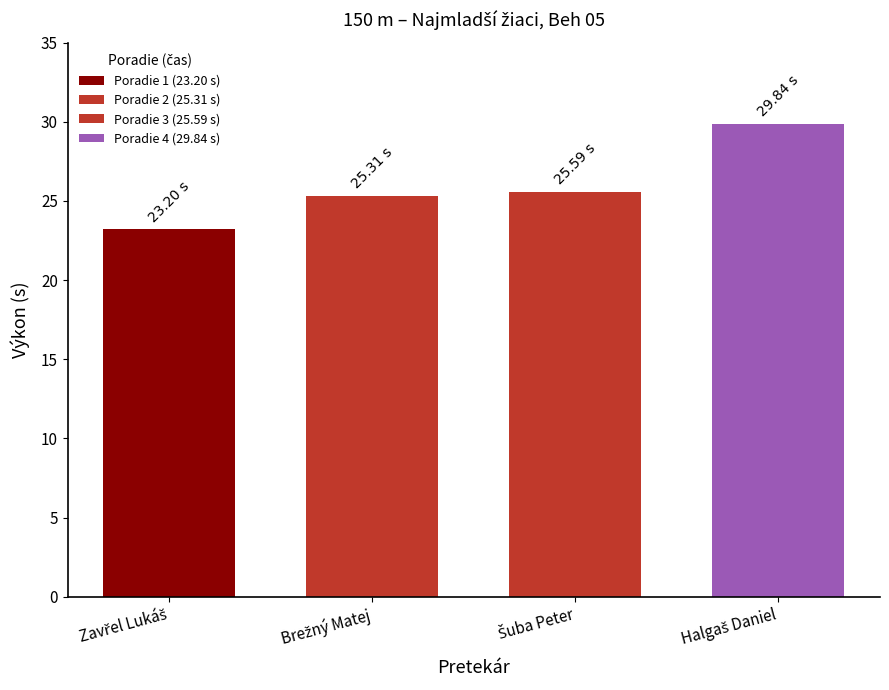

What is the difference between the maximum and second lowest values?

4.5